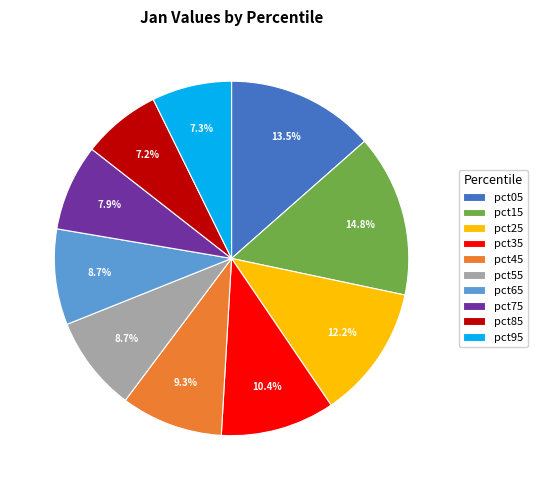

What is the ratio of the value at pct45 to the value at pct15?

0.6